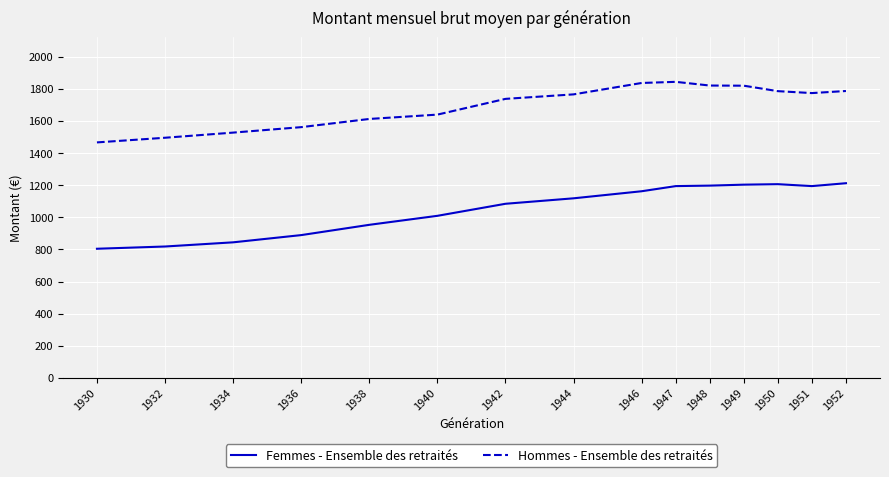

List the series in order of their peak value, lowest first.

Femmes - Ensemble des retraités, Hommes - Ensemble des retraités